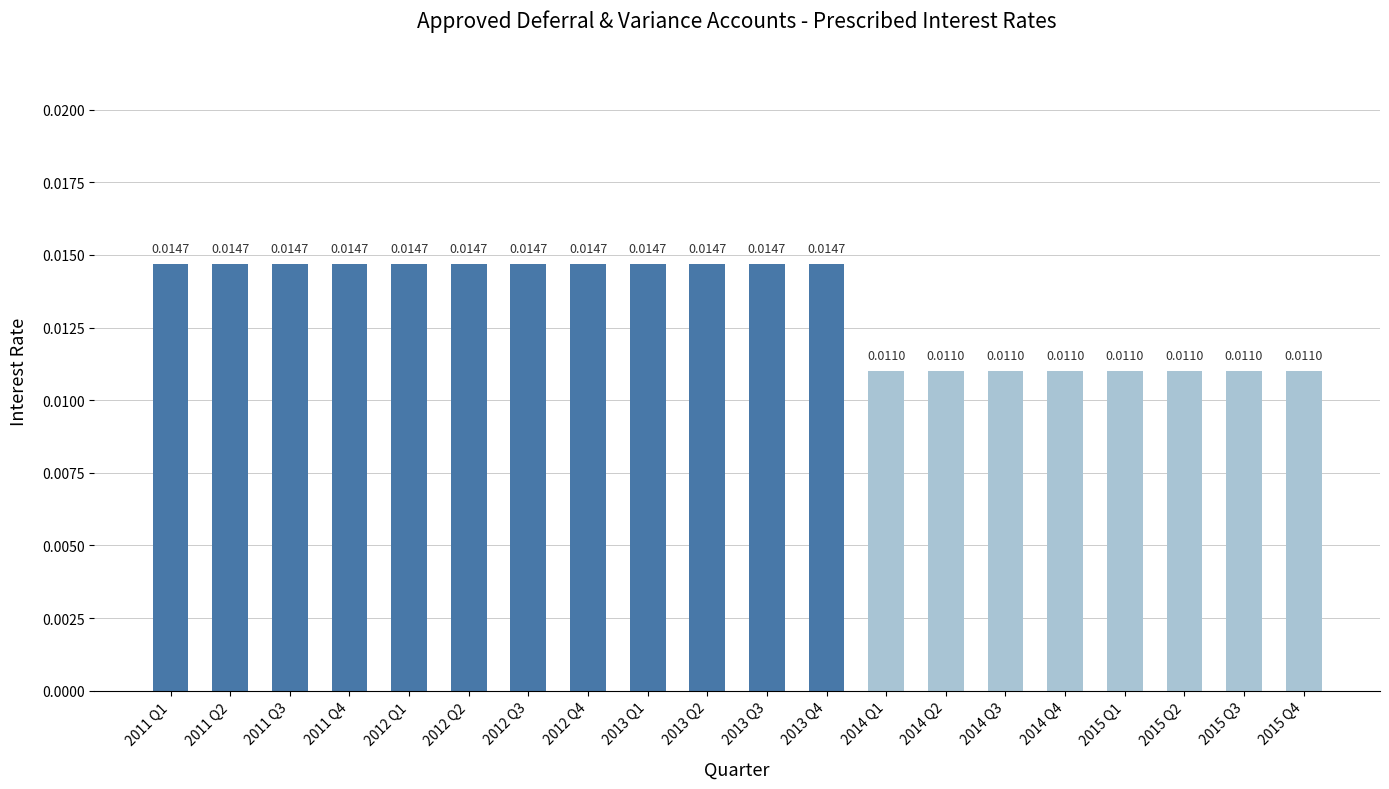

Between 2013 Q3 and 2015 Q1, which is larger?

2013 Q3